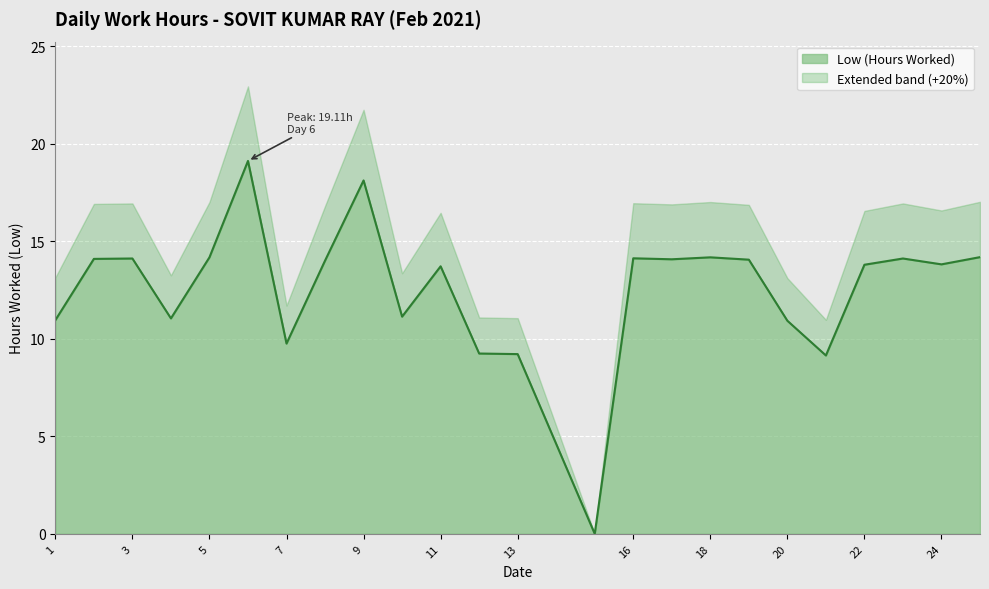

What is the value of the 17th point from the left?

14.2